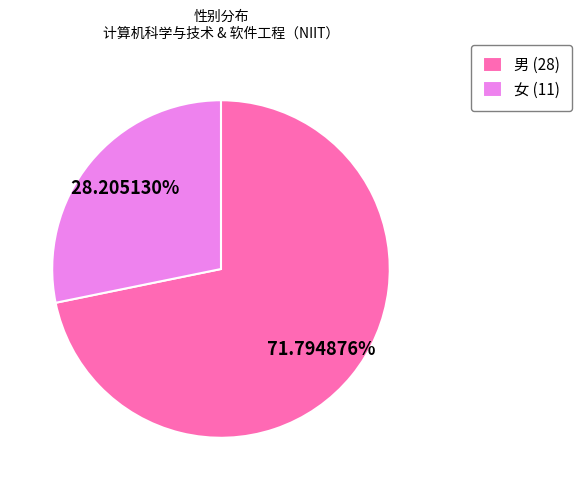

Count the number of slices in the pie.

2